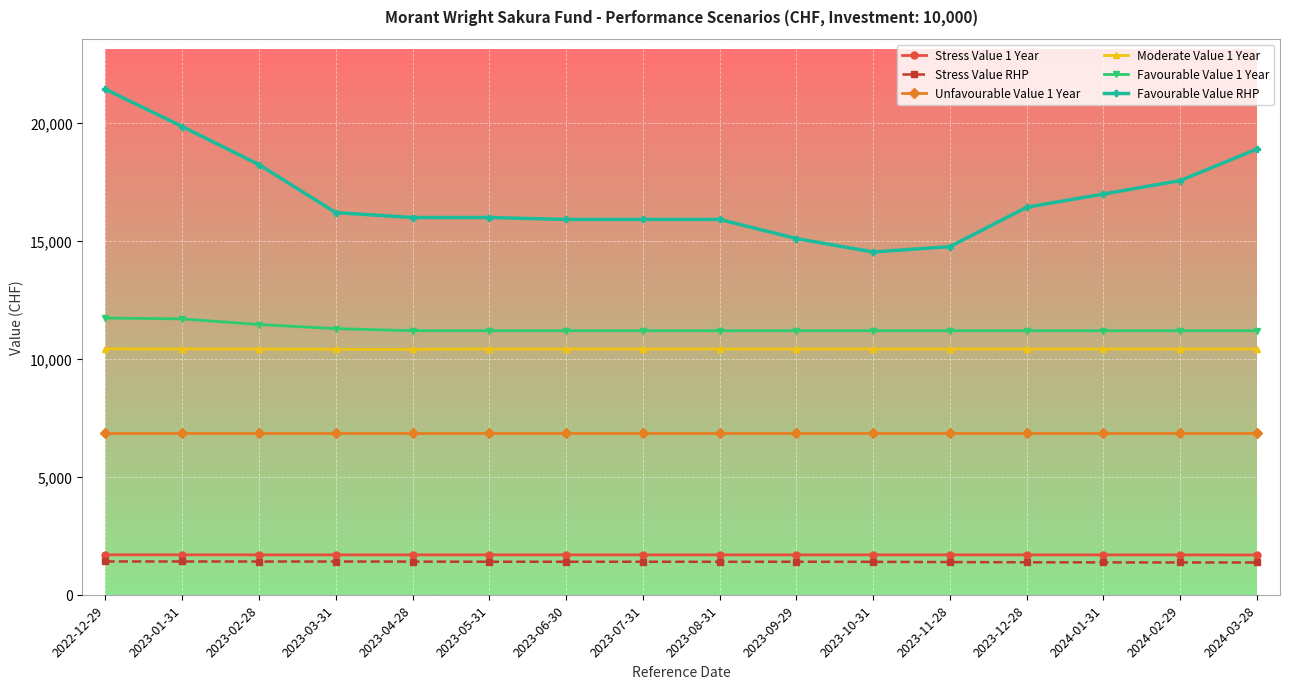

The value of Unfavourable Value 1 Year at 2023-03-31 is 6872.8. True or false?

True